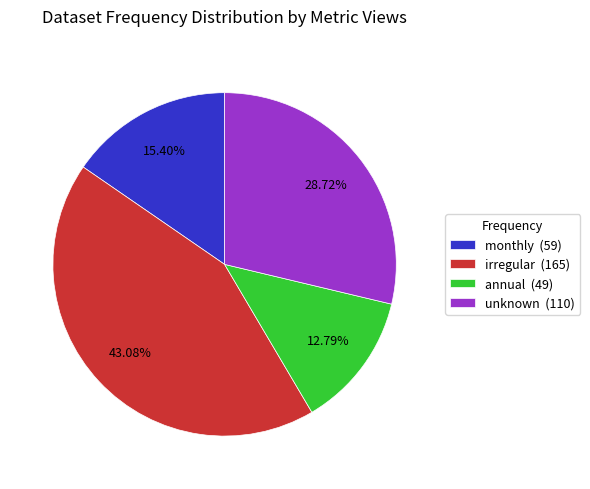

Is there a majority slice in this chart?

No